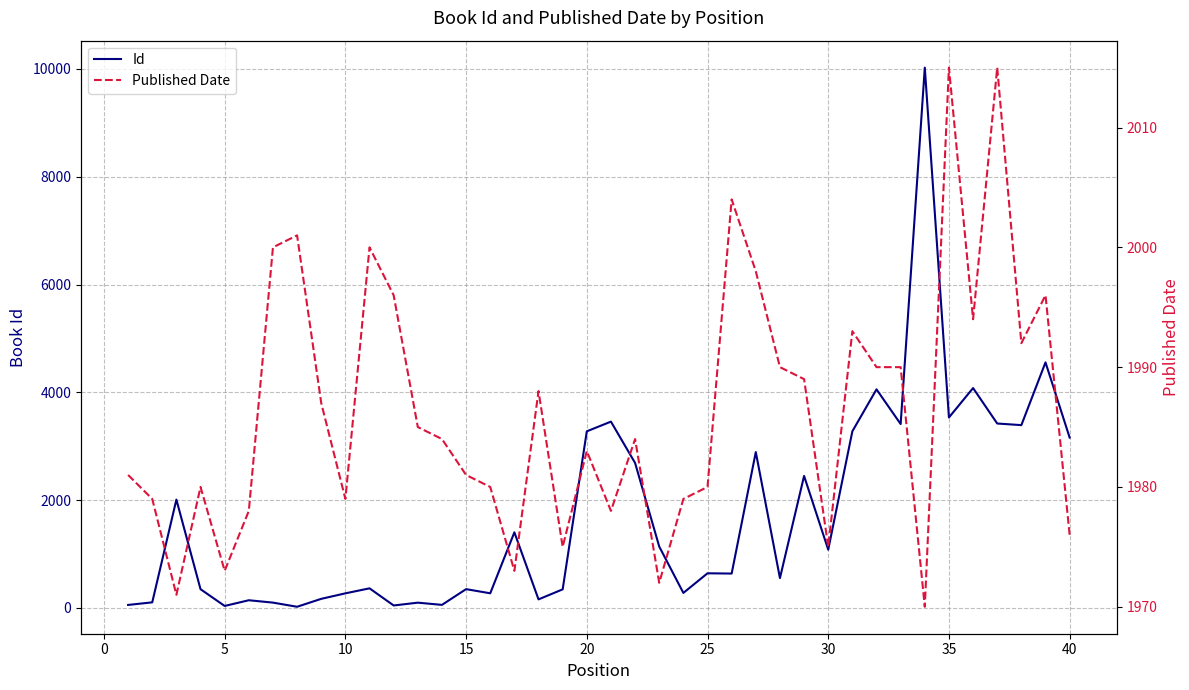

What is the maximum value for Id?

10025